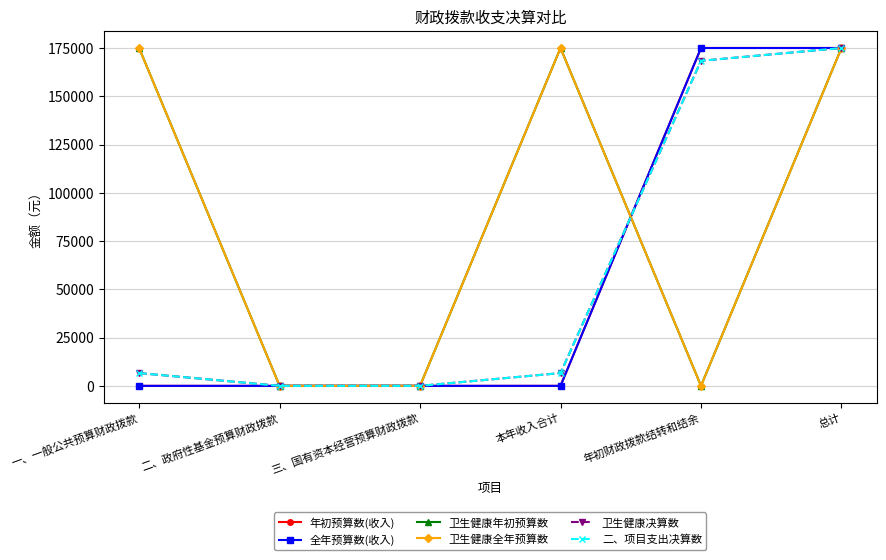

Is this an area chart (filled region under the line)?

No